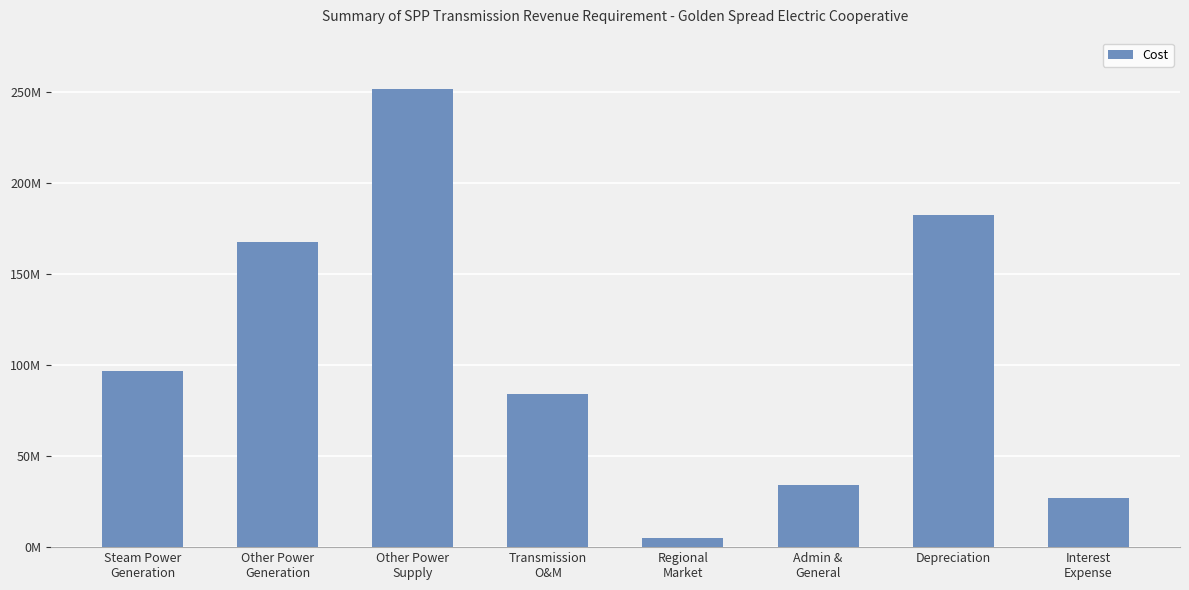

What is the minimum value shown in the chart?

5019884